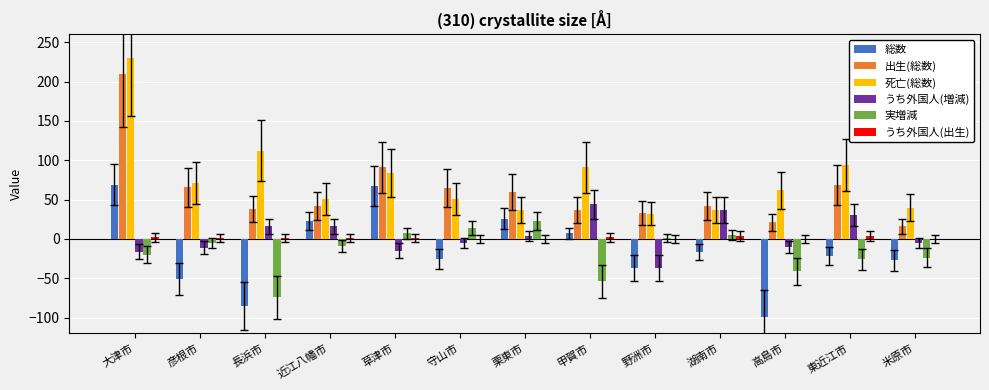

What are all the series names shown in the legend?

総数, 出生(総数), 死亡(総数), うち外国人(増減), 実増減, うち外国人(出生)